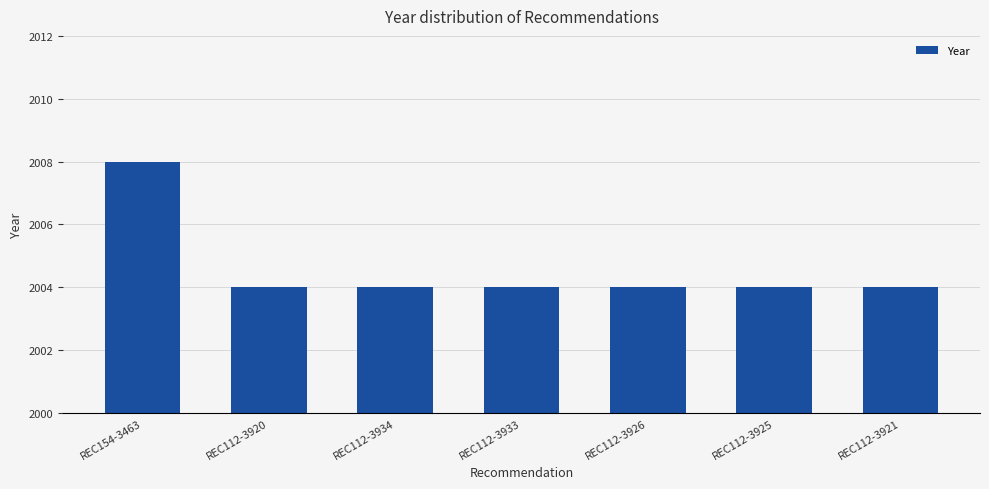

What is the value of the 5th bar from the left?

2004